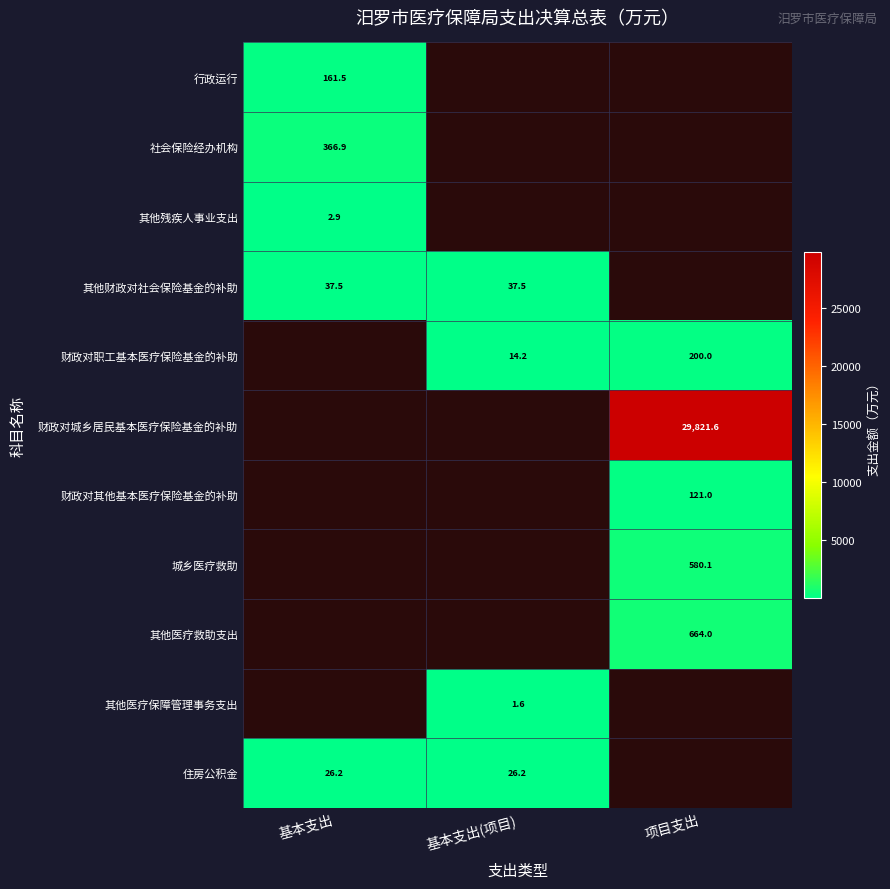

Read the 其他财政对社会保险基金的补助 value at 基本支出.

37.5